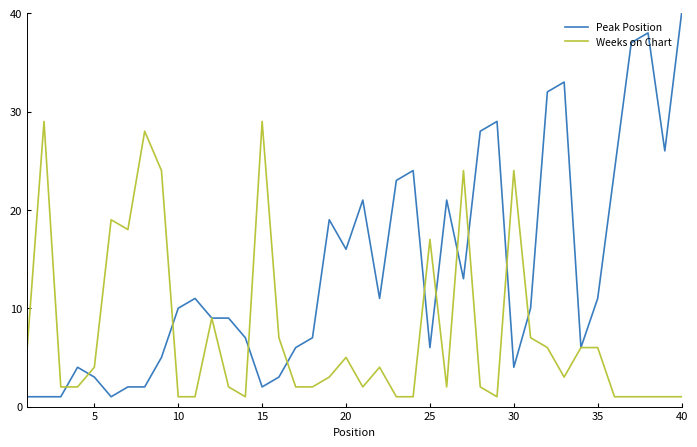

What is the maximum value for Weeks on Chart?

29